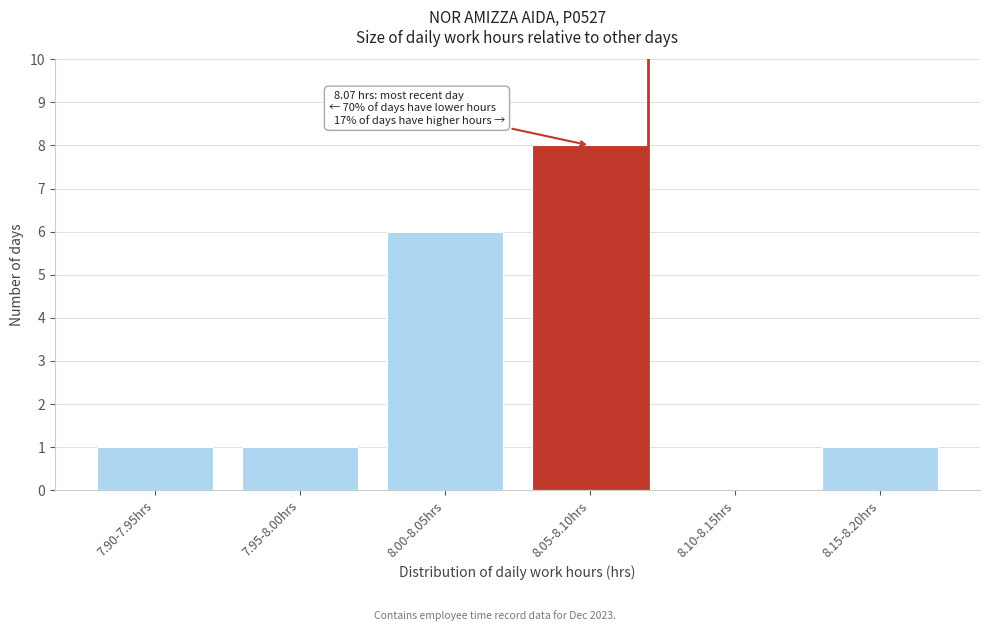

Reading right to left, transcribe all the data shown in this chart.

8.15-8.20hrs=1	8.10-8.15hrs=0	8.05-8.10hrs=8	8.00-8.05hrs=6	7.95-8.00hrs=1	7.90-7.95hrs=1